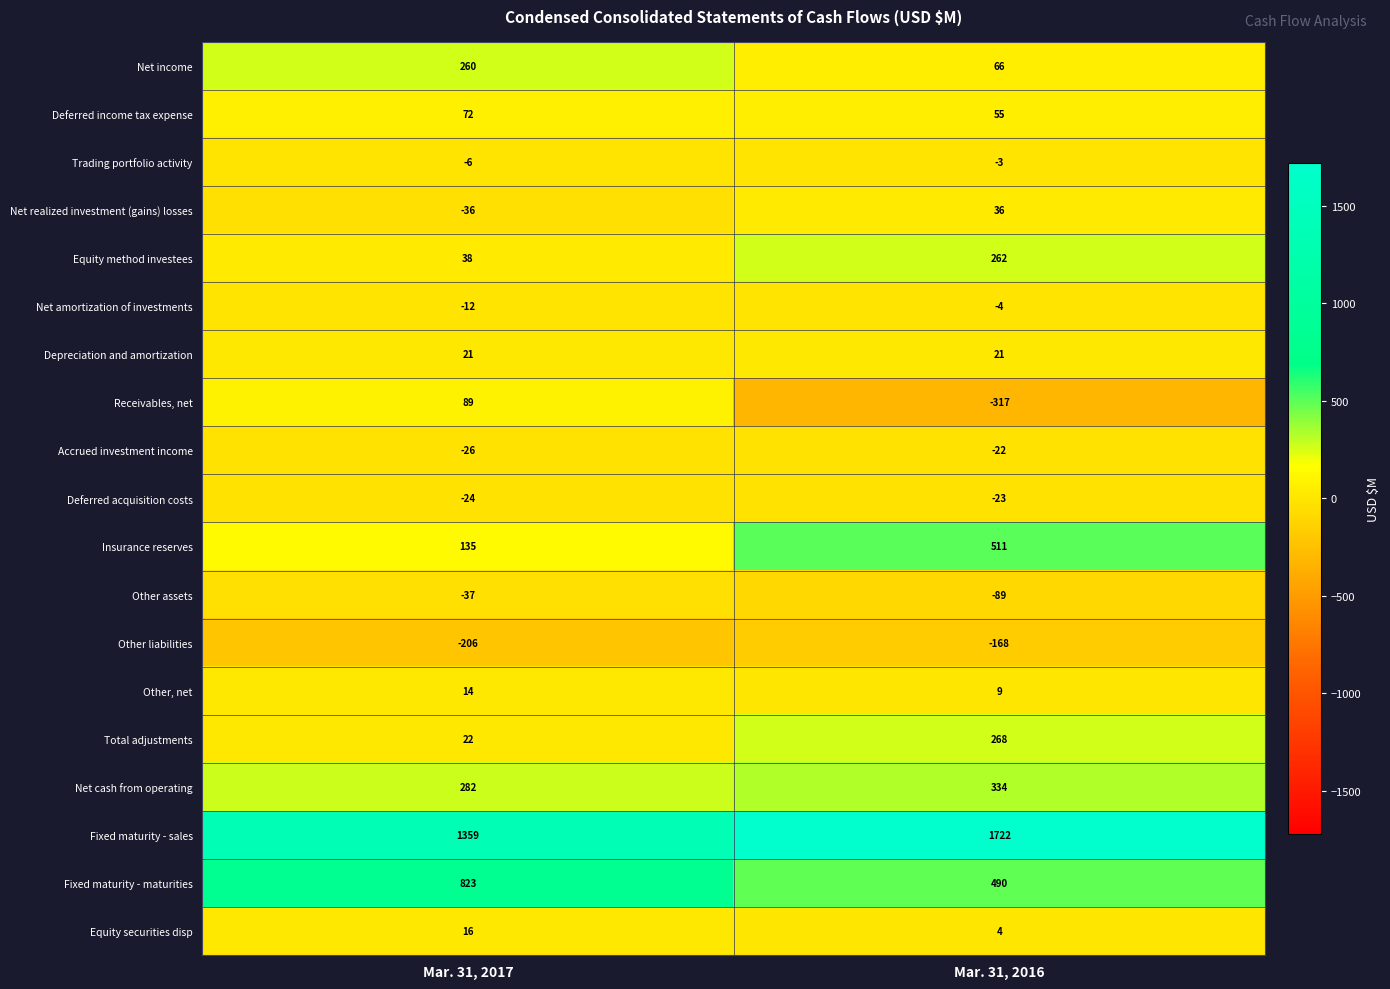

The value of Fixed maturity - sales at Mar. 31, 2017 is 2290. True or false?

False